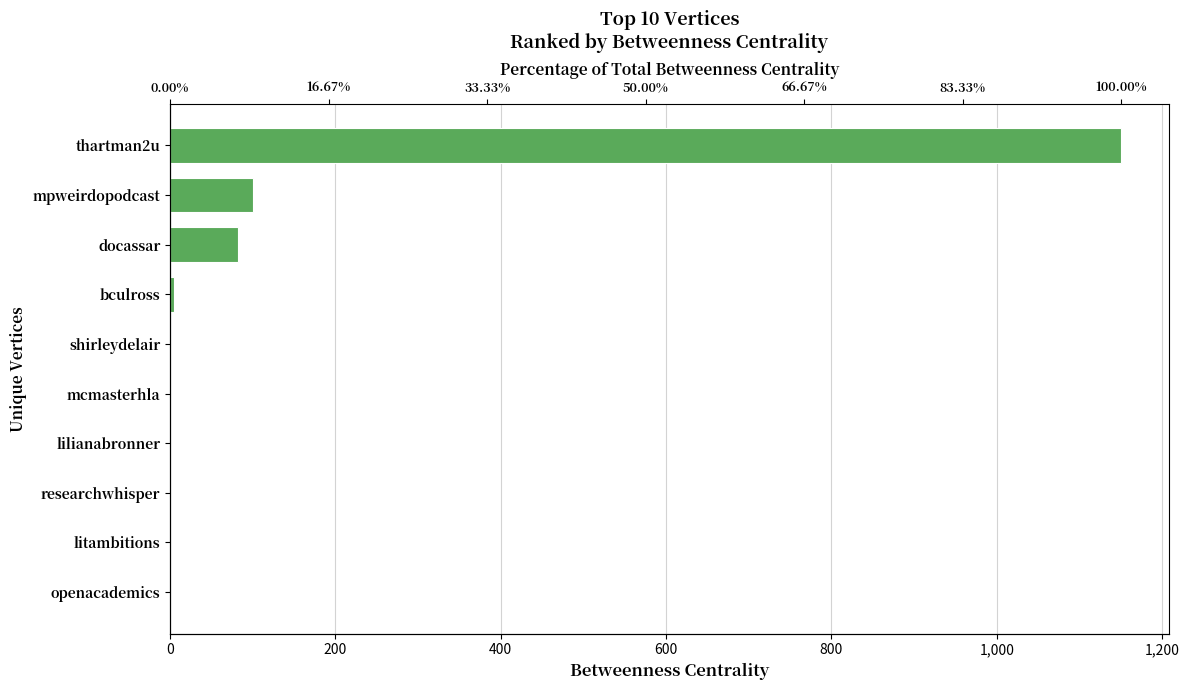

Does the chart contain stacked bars?

No